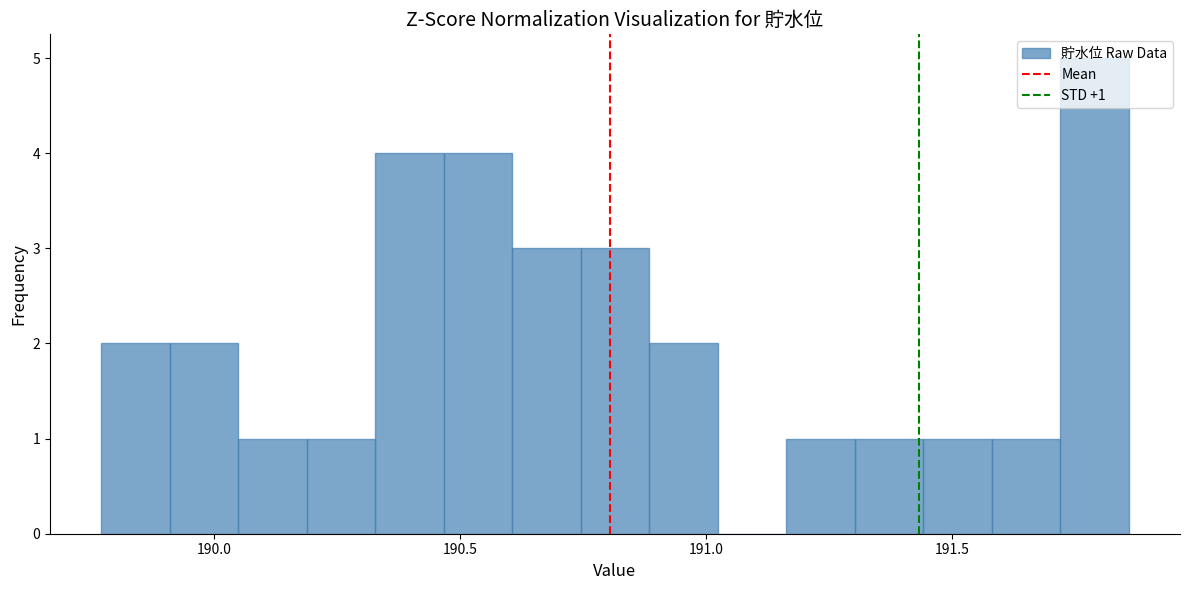

Around what value on the x-axis is the tallest bar? Give the approximate position of its centre, as read against the axis.

191.80